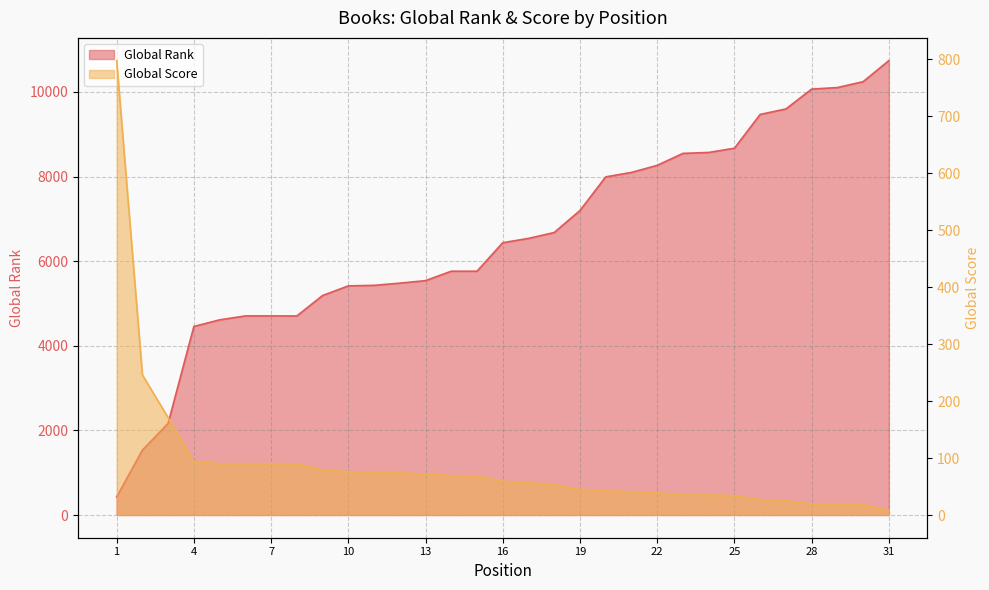

What is the difference between the highest and lowest values at 8?

4615